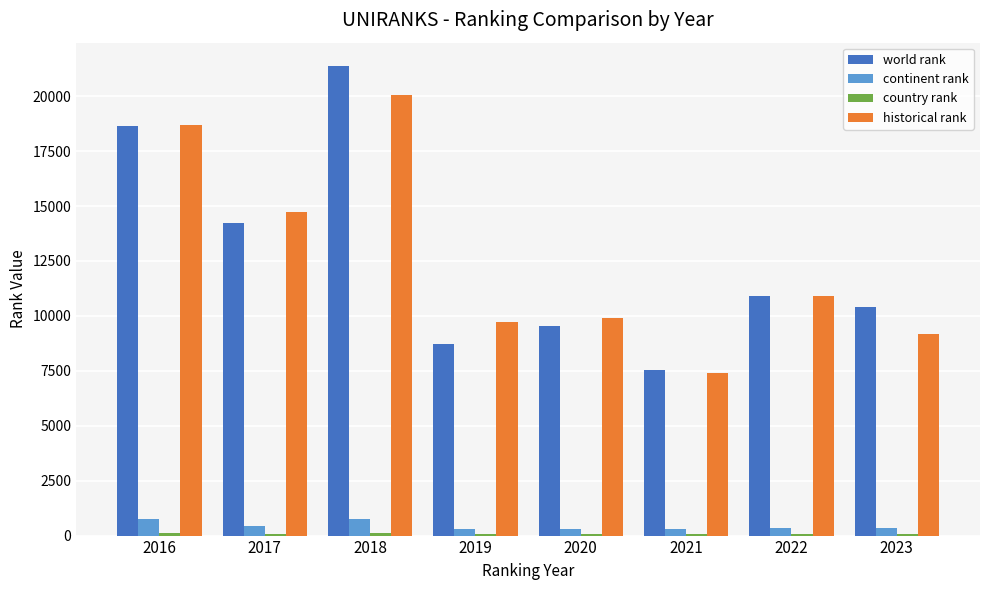

Which series changed the most between 2018 and 2019?

world rank